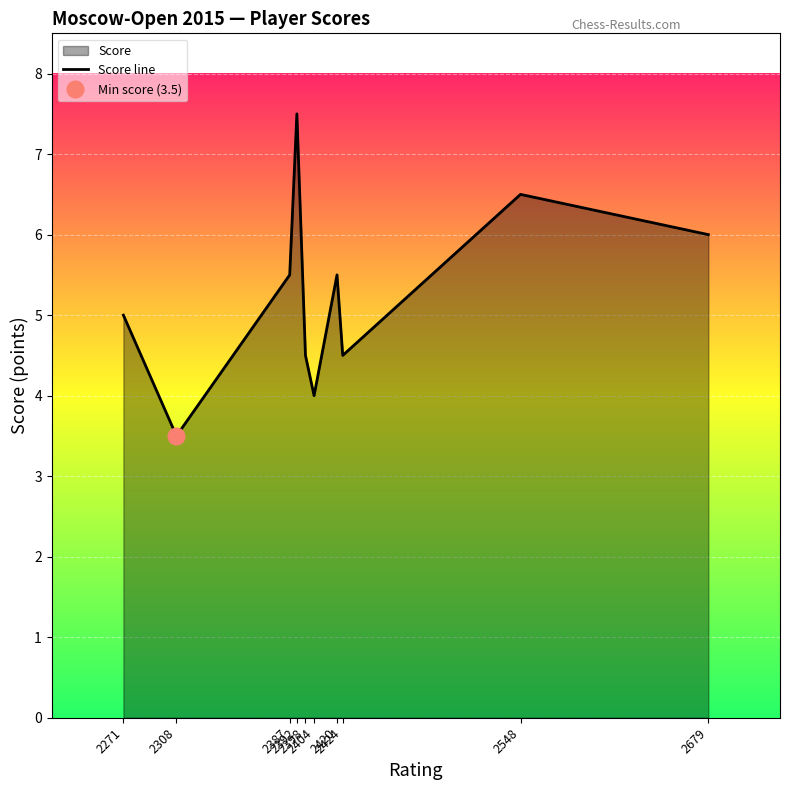

At which category does the chart reach its peak across all series?

2392